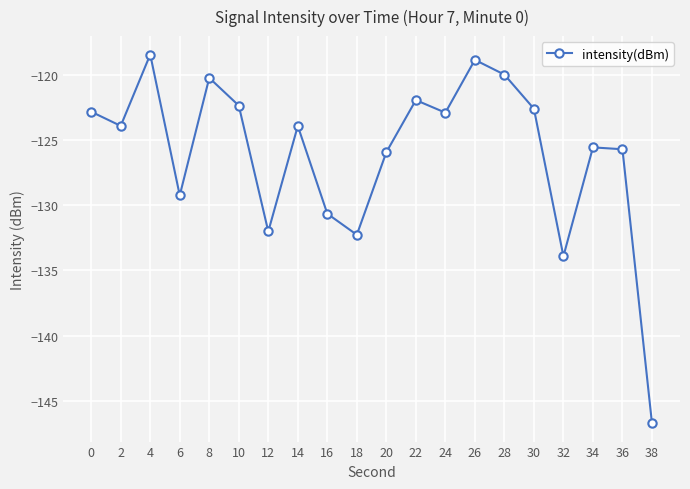

Does the chart display data point markers on the line(s)?

Yes